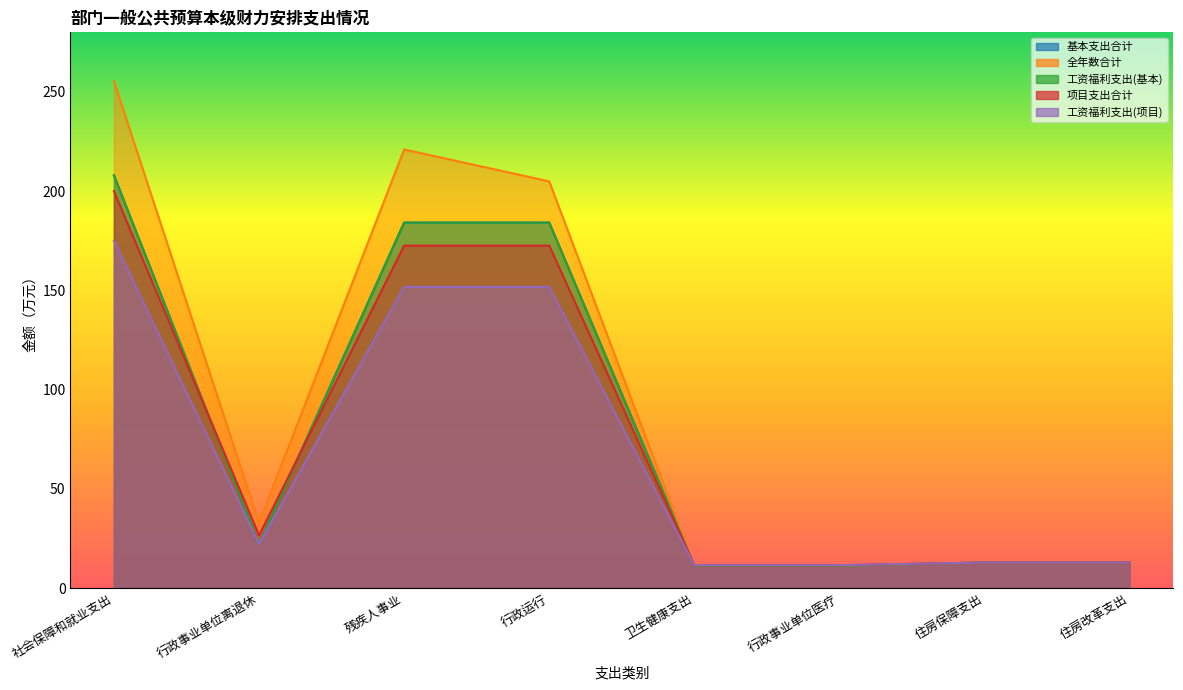

The 基本支出合计 series shows 184.2 at 行政运行. True or false?

True